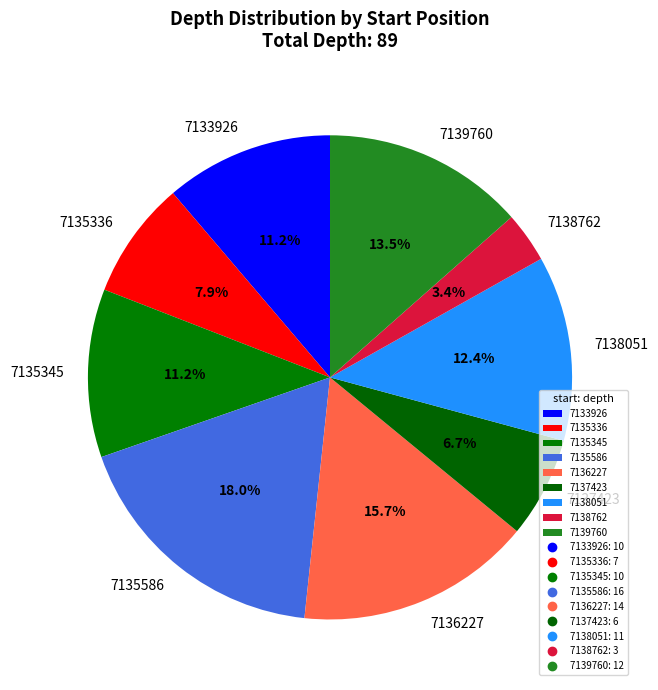

To the nearest percent, what portion does 7137423 represent?

7%